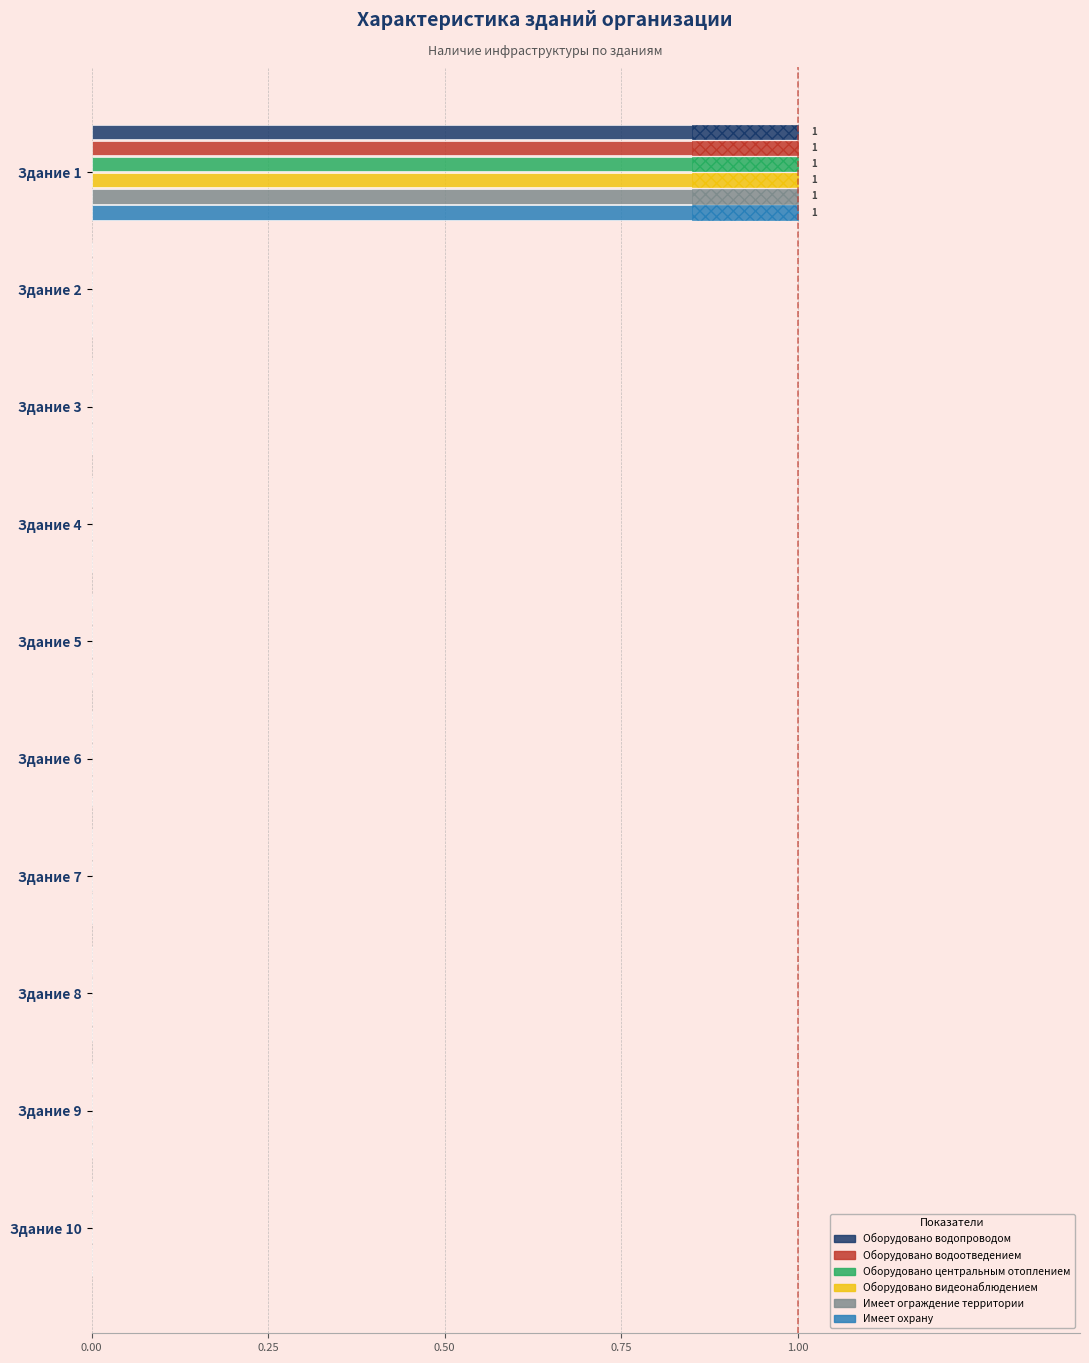

How many Оборудовано видеонаблюдением values are between 0 and 1?

10